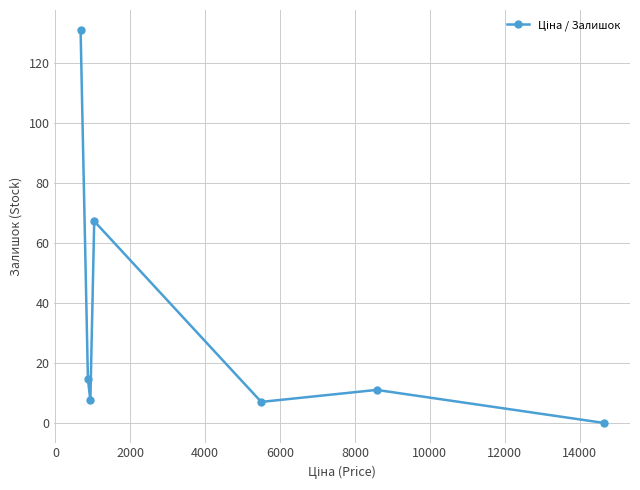

What is the value of the 5th point from the left?

7.0